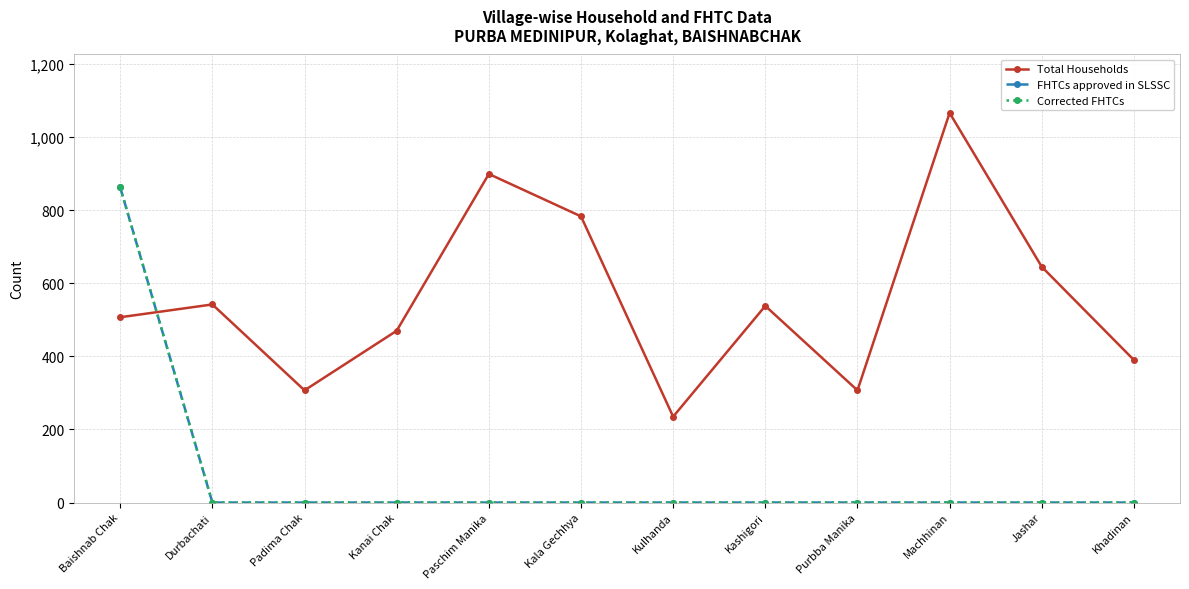

Is this an area chart (filled region under the line)?

No